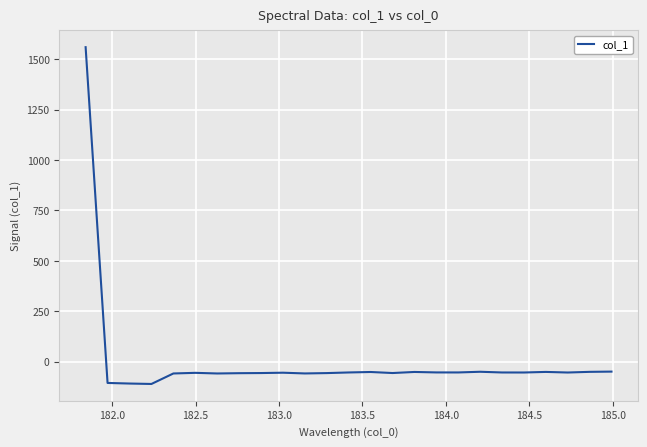

What is the difference between the maximum and minimum values?

1669.4